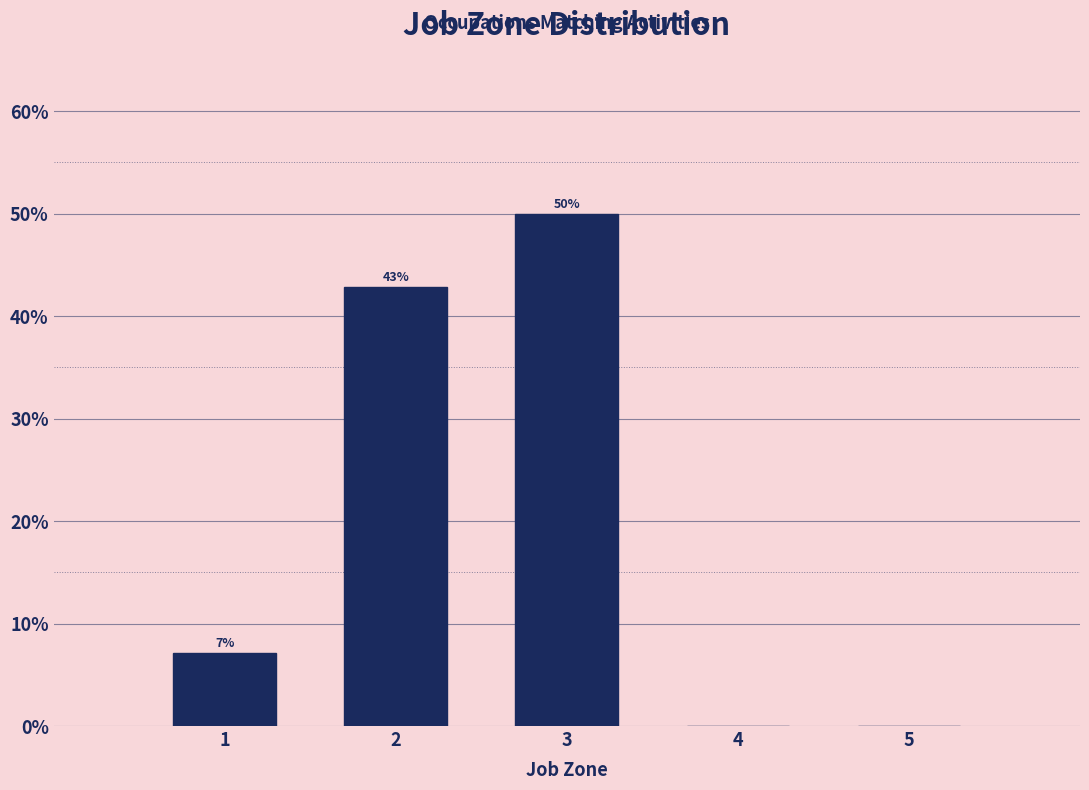

Which range on the x-axis has the tallest bar?

2.5 to 3.5